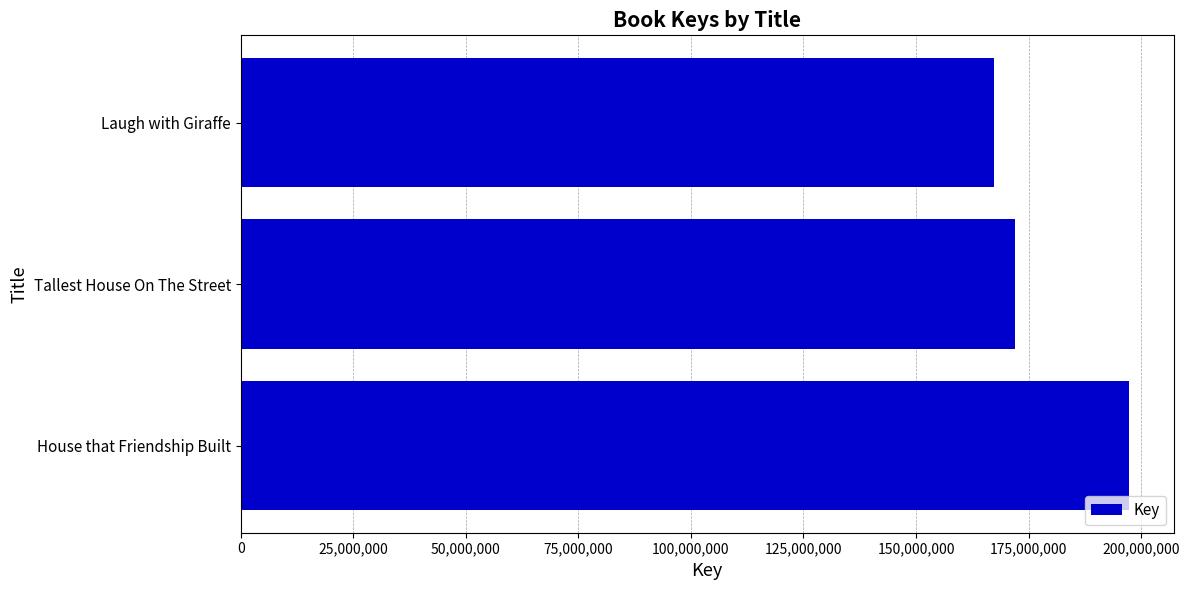

What is the change in value from House that Friendship Built to Laugh with Giraffe?

-29977189